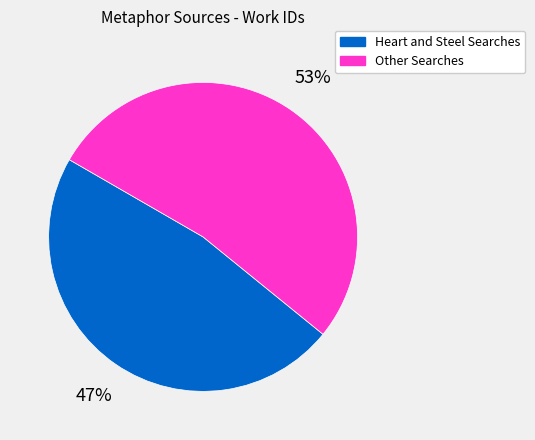

Is the sum of Heart and Steel Searches and Other Searches greater than half?

Yes